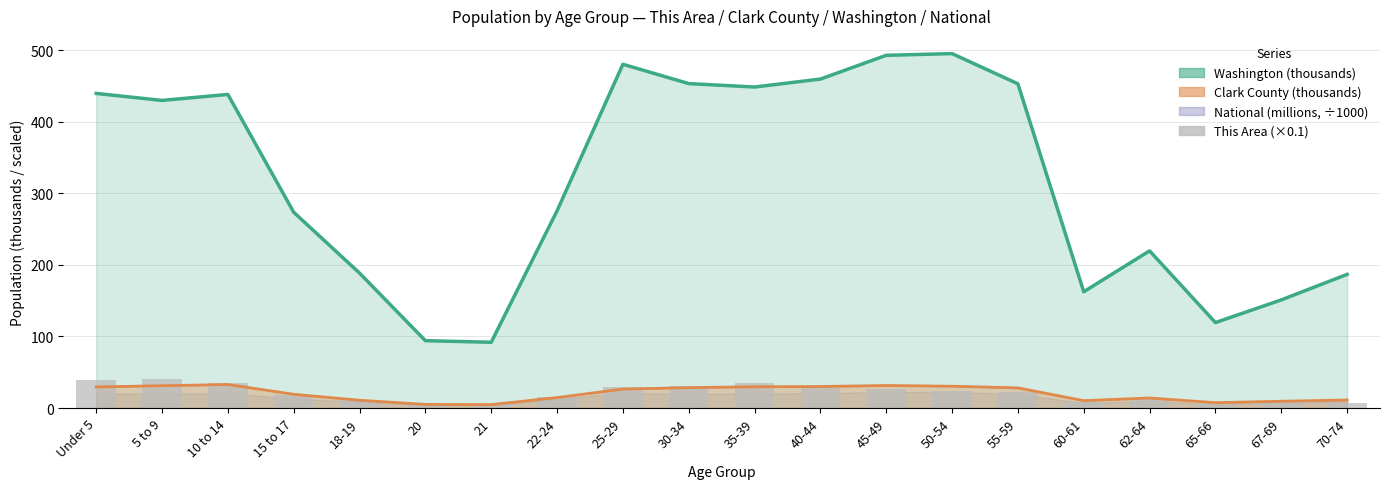

What is the smallest value displayed?

5.6